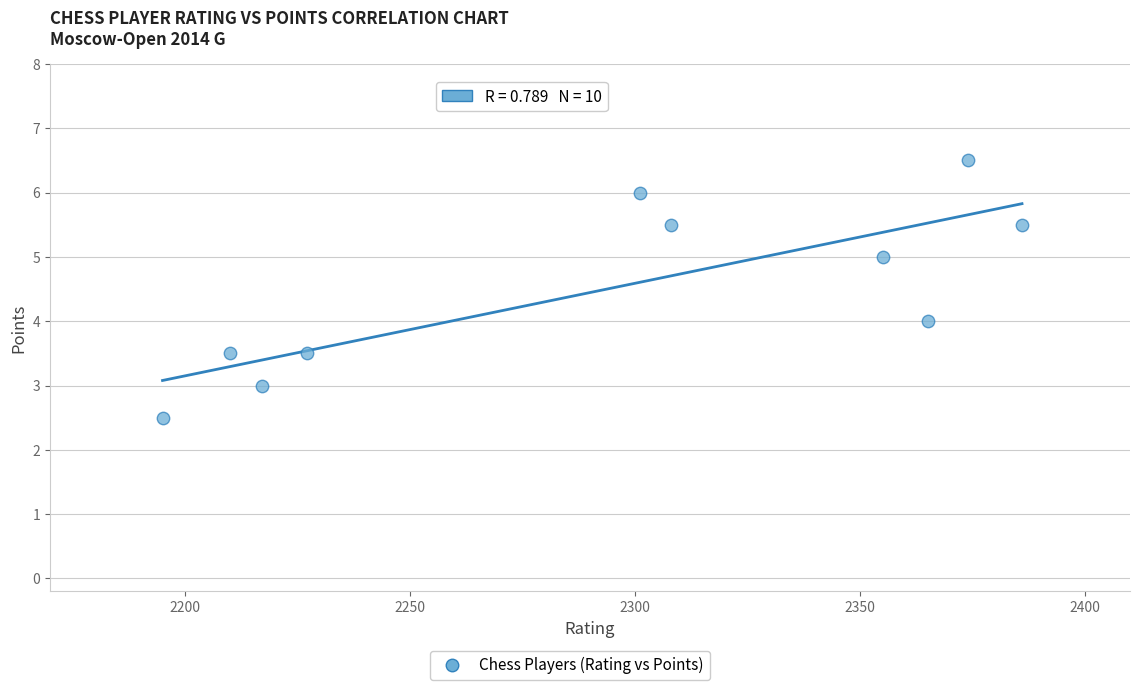

What is the range of X values (max minus min)?

191.0